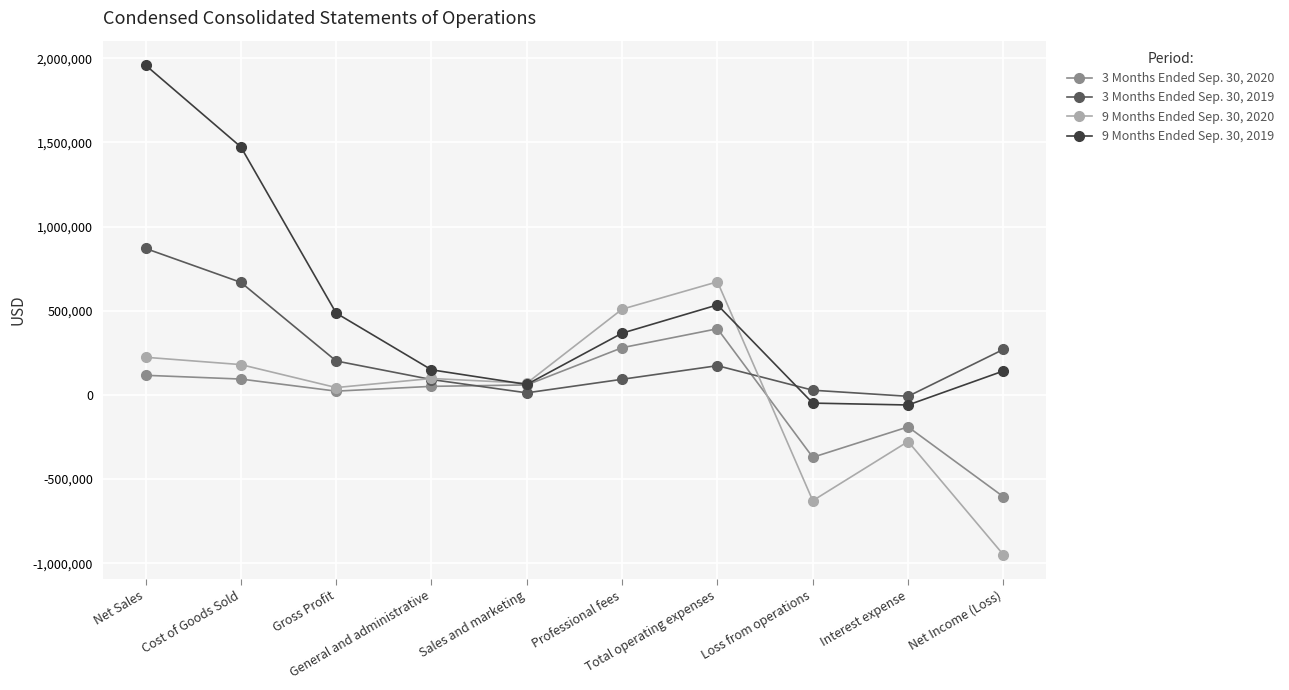

At which category does 9 Months Ended Sep. 30, 2020 reach its first local peak?

General and administrative